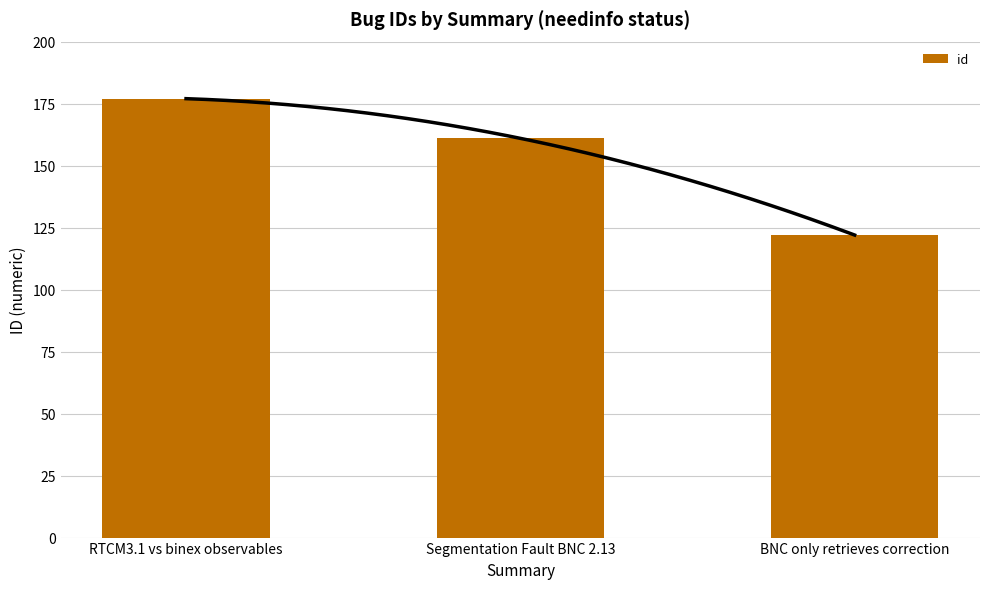

What position from the left is Segmentation Fault BNC 2.13?

2